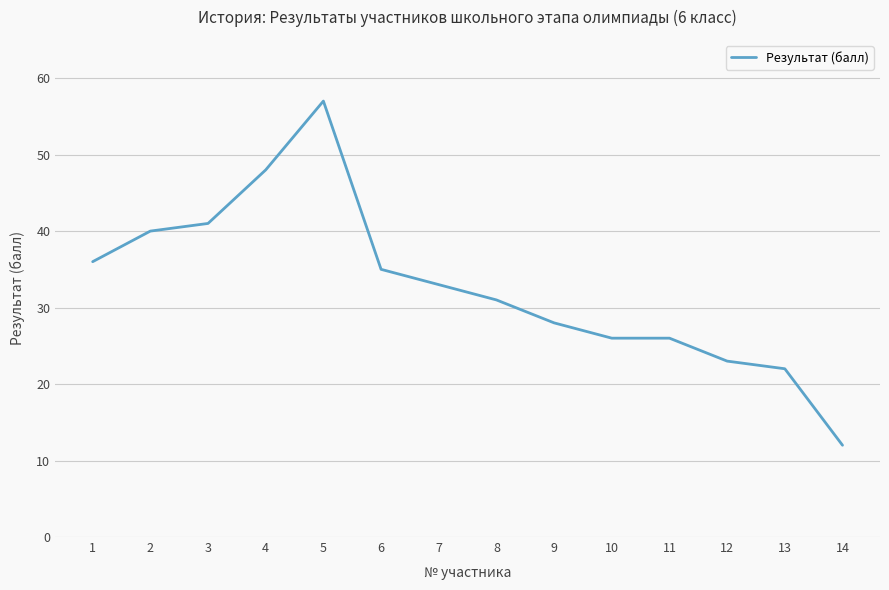

What is the greatest value displayed?

57